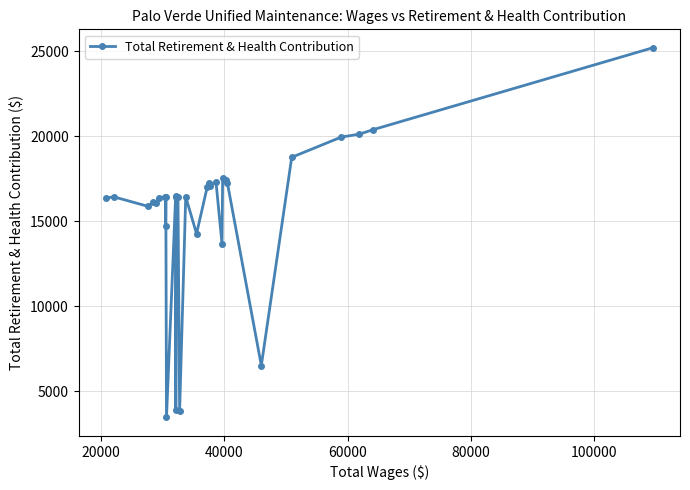

What is the difference between the maximum and second lowest values?

21406